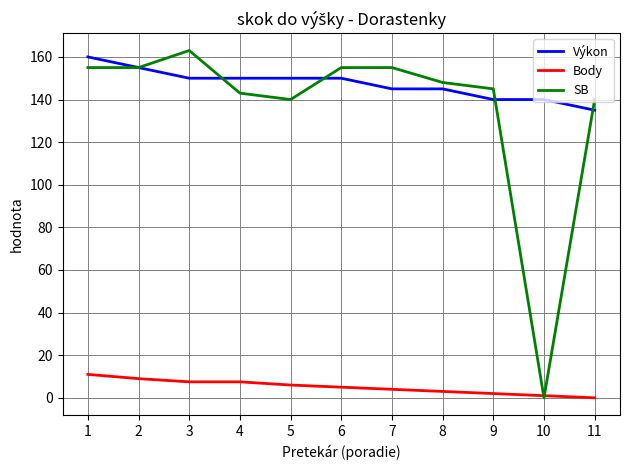

What is the approximate value of SB at 11?

140.0